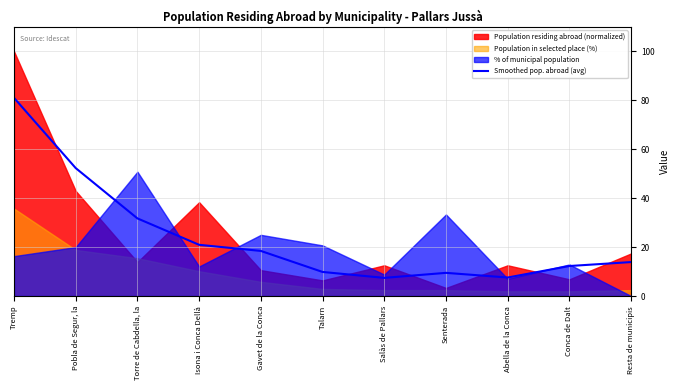

At which label does the data first exceed 13?

Tremp